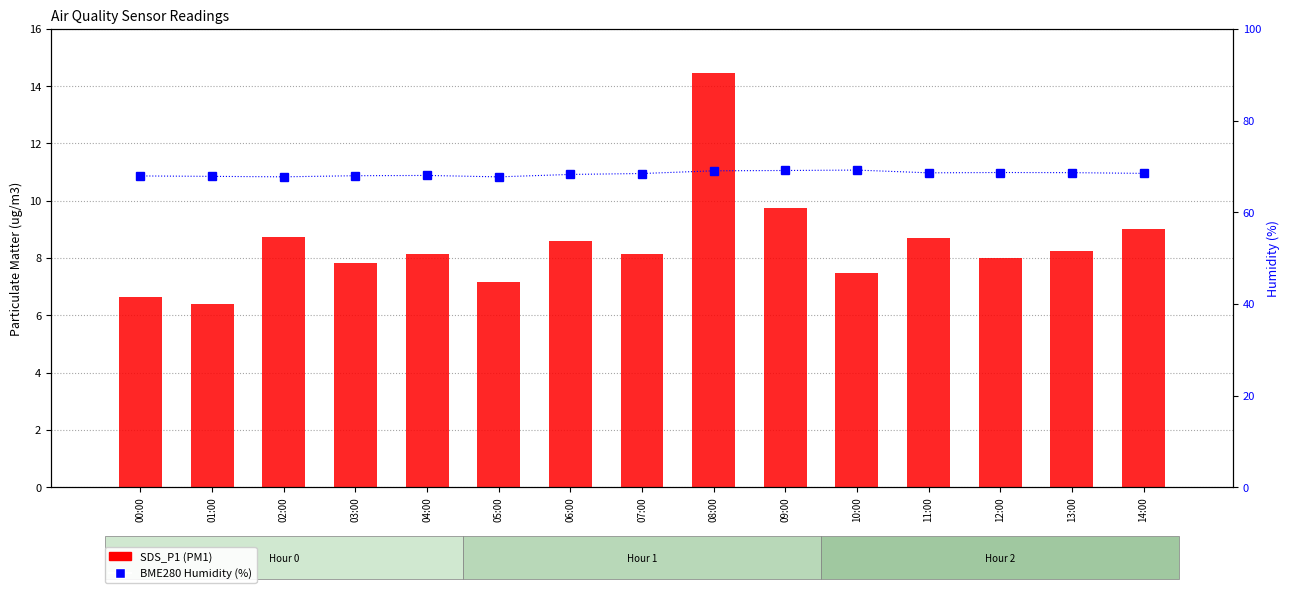

What value does the SDS_P1 series have at 00:00?

6.7